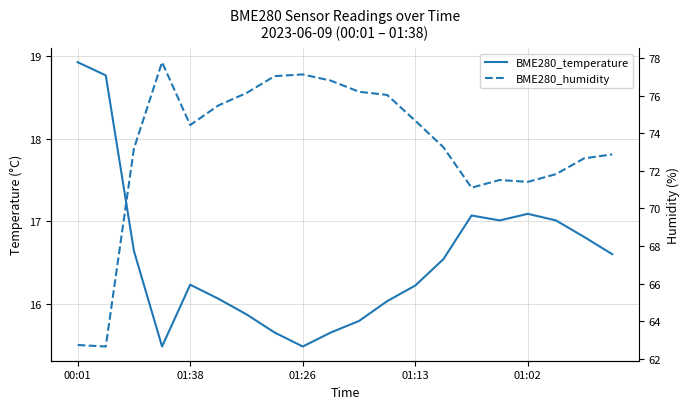

What position from the left is 01:38?

2